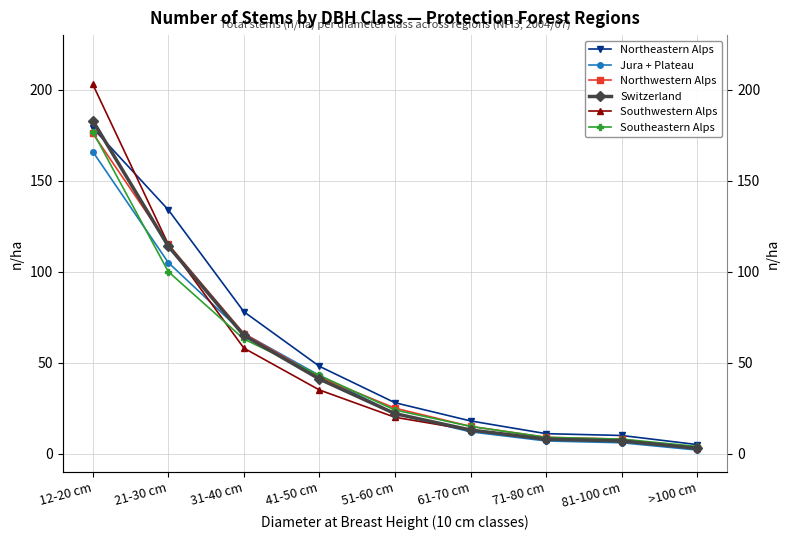

Reading left to right, extract all data points from this chart.

Northeastern Alps: 12-20 cm=179	21-30 cm=134	31-40 cm=78	41-50 cm=48	51-60 cm=28	61-70 cm=18	71-80 cm=11	81-100 cm=10	>100 cm=5
Jura + Plateau: 12-20 cm=166	21-30 cm=105	31-40 cm=66	41-50 cm=43	51-60 cm=22	61-70 cm=12	71-80 cm=7	81-100 cm=6	>100 cm=2
Northwestern Alps: 12-20 cm=176	21-30 cm=115	31-40 cm=66	41-50 cm=42	51-60 cm=25	61-70 cm=15	71-80 cm=9	81-100 cm=8	>100 cm=3
Switzerland: 12-20 cm=183	21-30 cm=114	31-40 cm=65	41-50 cm=41	51-60 cm=22	61-70 cm=13	71-80 cm=8	81-100 cm=7	>100 cm=3
Southwestern Alps: 12-20 cm=203	21-30 cm=115	31-40 cm=58	41-50 cm=35	51-60 cm=20	61-70 cm=13	71-80 cm=8	81-100 cm=7	>100 cm=3
Southeastern Alps: 12-20 cm=177	21-30 cm=100	31-40 cm=63	41-50 cm=43	51-60 cm=24	61-70 cm=15	71-80 cm=9	81-100 cm=8	>100 cm=4